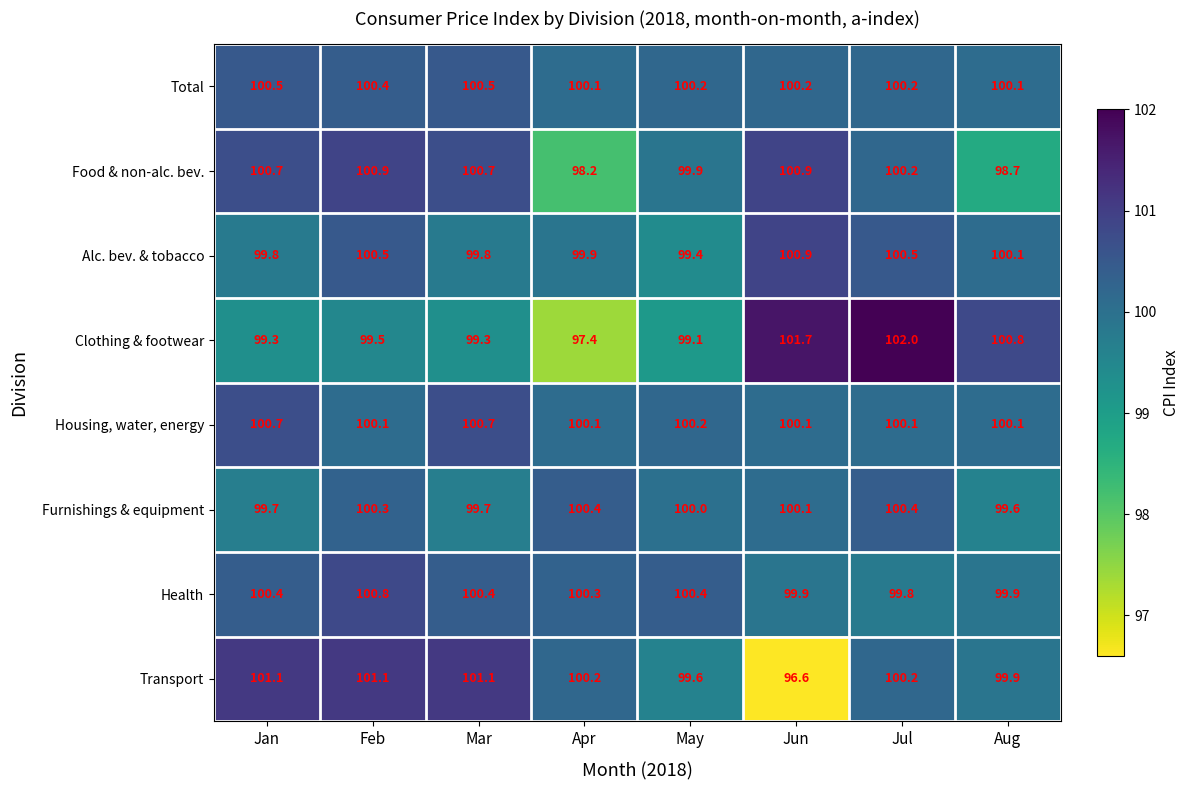

At how many categories does at least one series exceed 99?

8